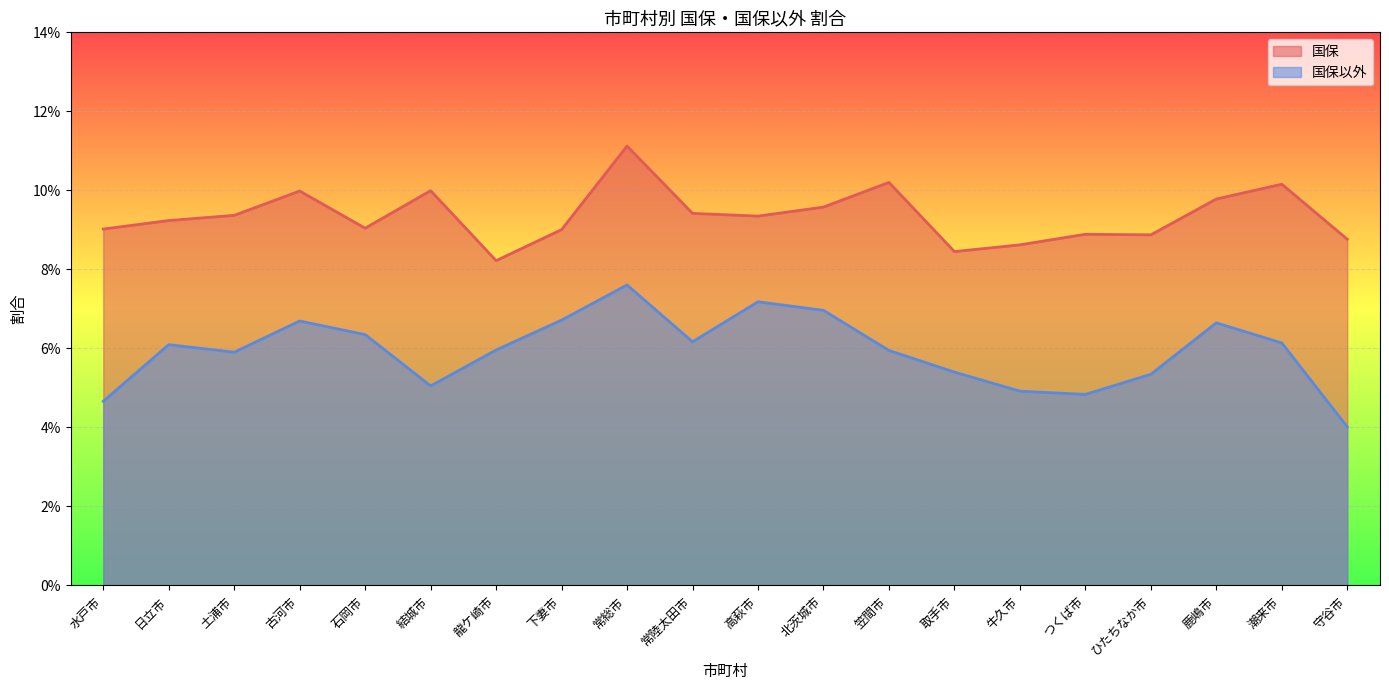

True or false: 国保 and 国保以外 cross at least once.

False